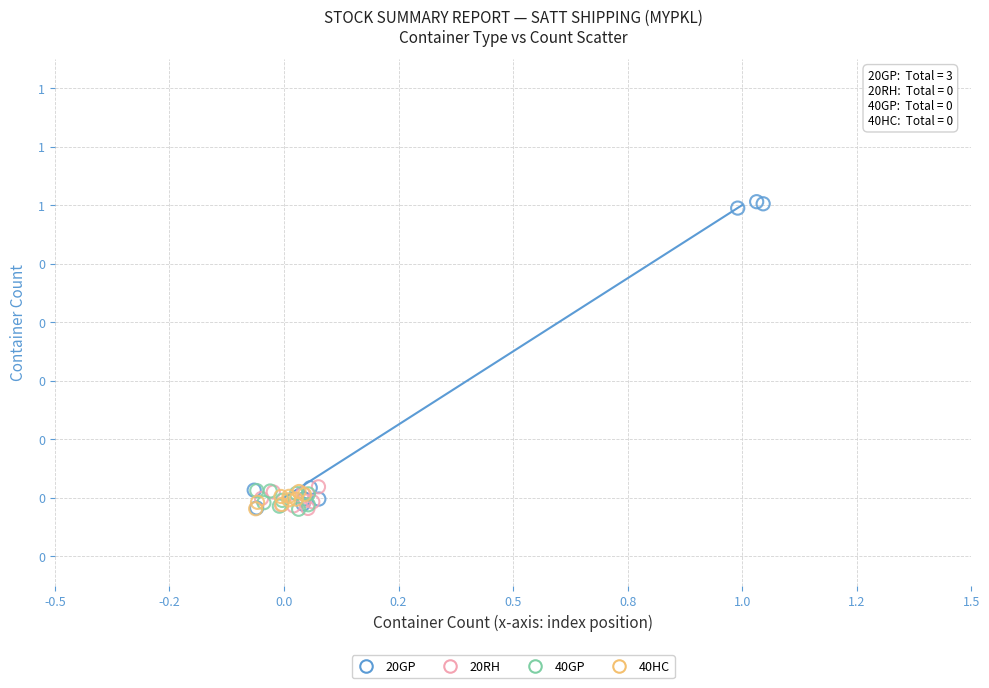

What are all the series names shown in the legend?

20GP, 20RH, 40GP, 40HC